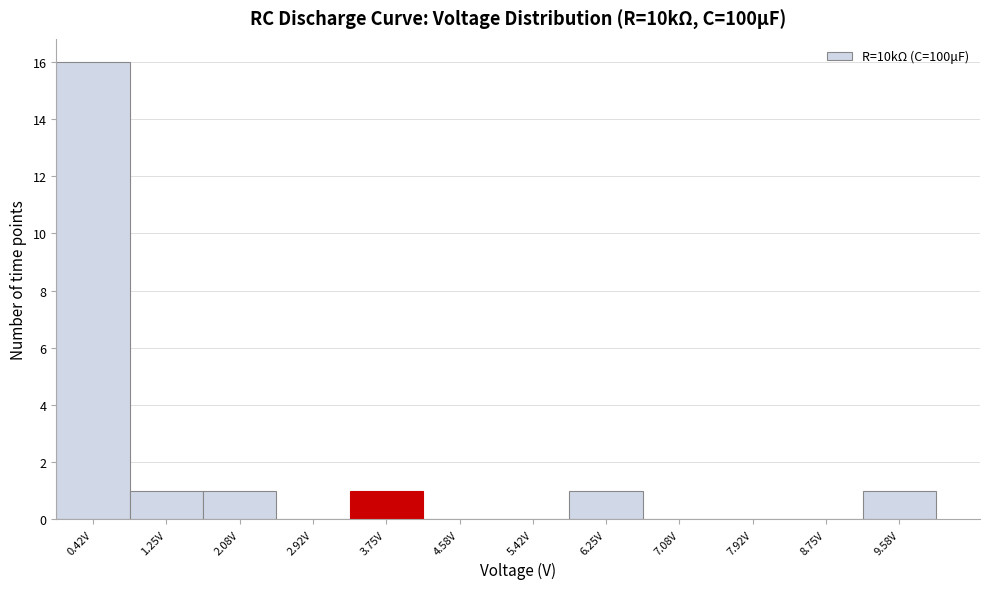

Reading left to right, list every bar in this chart as the range it spans on the x-axis followed by its height. Neither the bar edges nor the heights are printed on the chart, so give them approximately, as read against the axes.

0.0 to 0.8: 16
0.8 to 1.7: 1
1.7 to 2.5: 1
2.5 to 3.3: 0
3.3 to 4.2: 1
4.2 to 5.0: 0
5.0 to 5.8: 0
5.8 to 6.7: 1
6.7 to 7.5: 0
7.5 to 8.3: 0
8.3 to 9.2: 0
9.2 to 10.0: 1